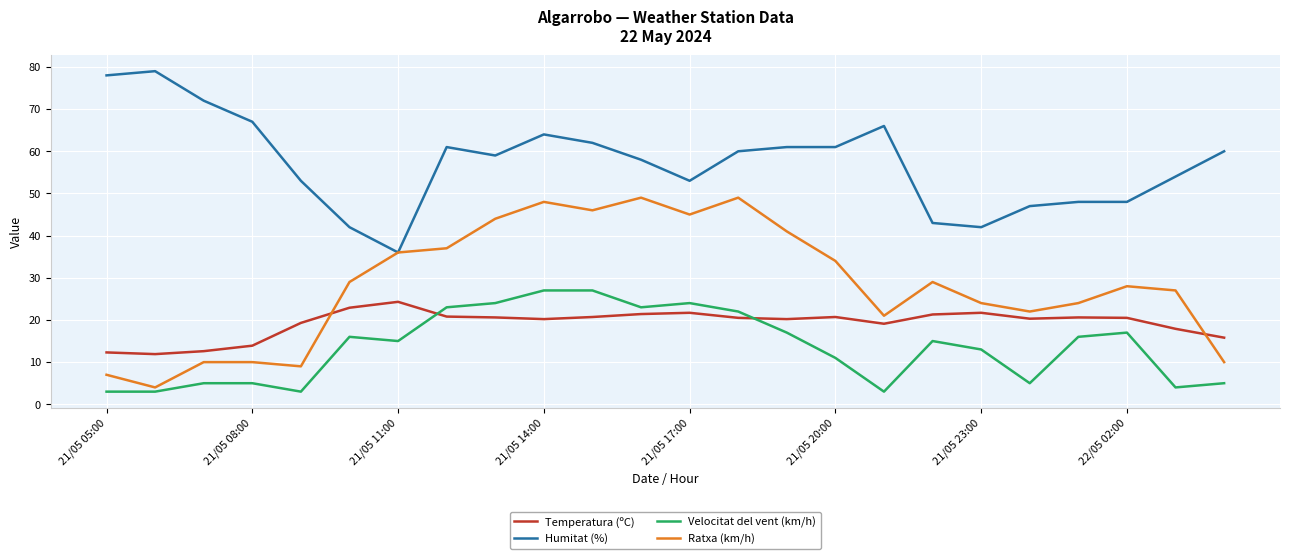

What is the minimum value shown in the chart?

3.0